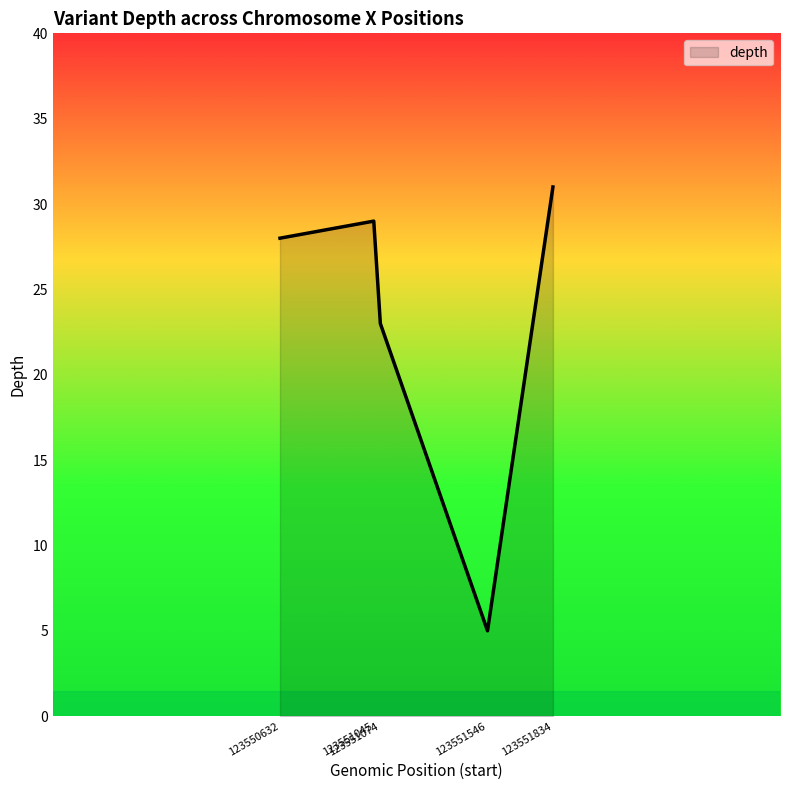

Reading left to right, extract all data points from this chart.

123550632=28	123551045=29	123551074=23	123551546=5	123551834=31